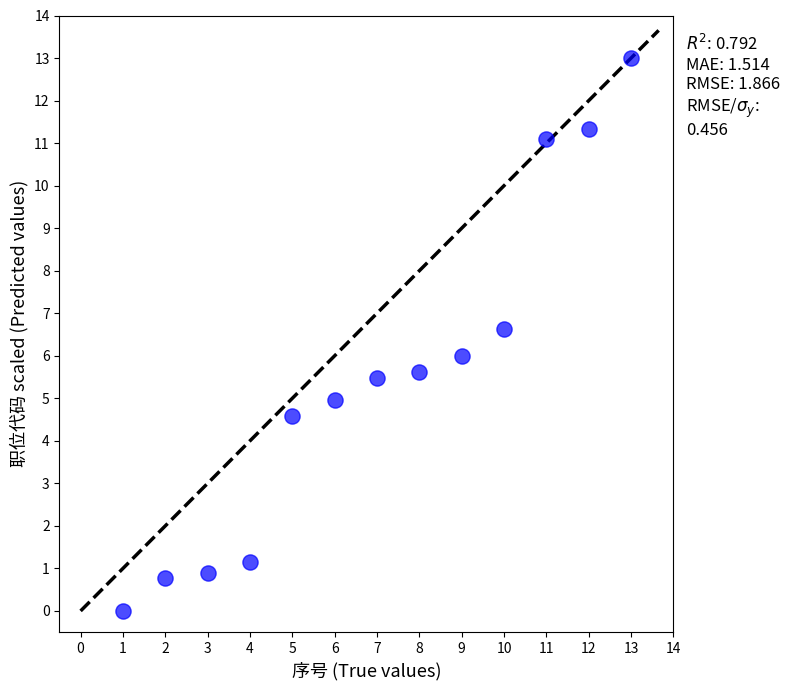

What is the range of X values (max minus min)?

12.0